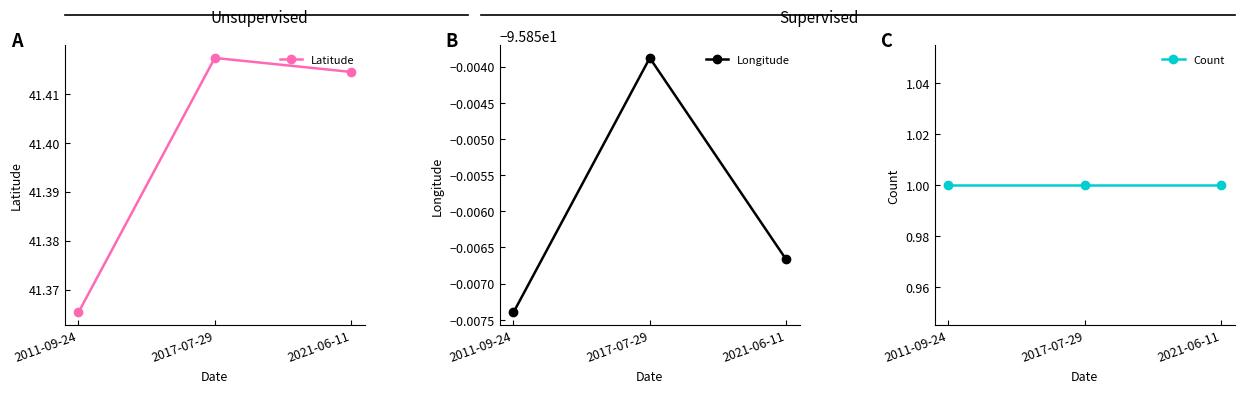

Which series changed the most between 2011-09-24 and 2021-06-11?

Latitude